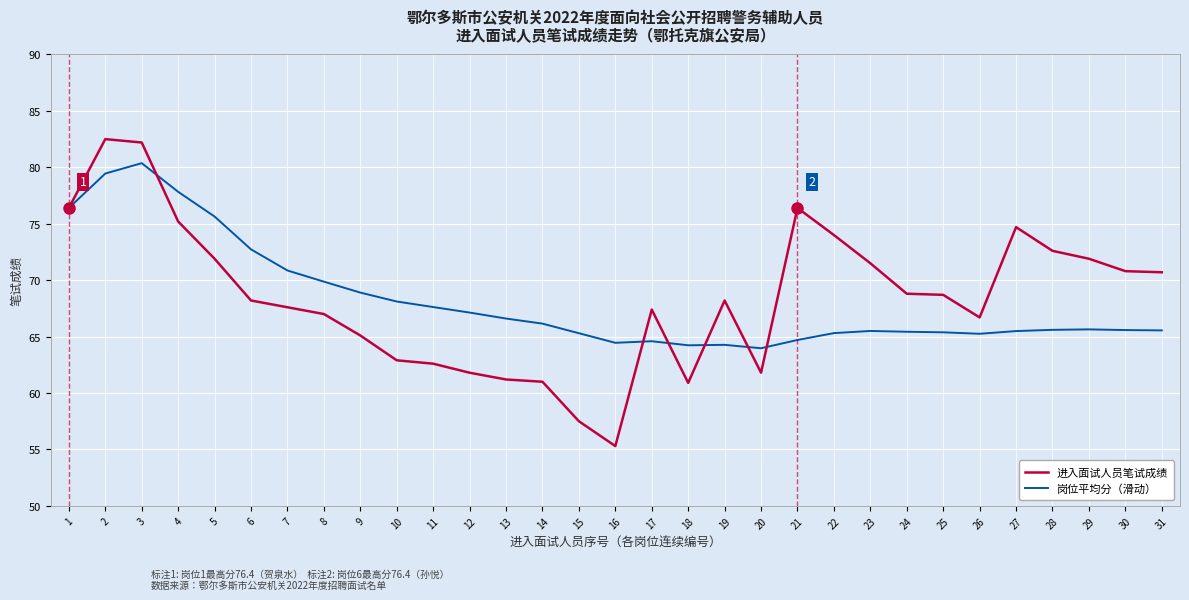

Which series has the widest spread of values?

进入面试人员笔试成绩